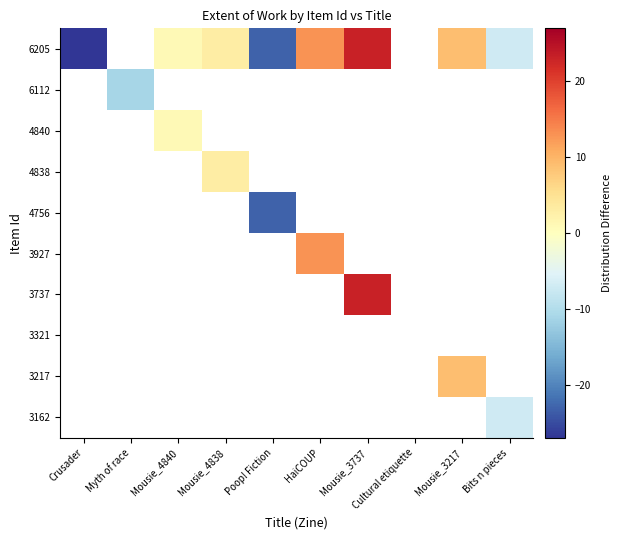

Count the number of data series in this chart.

10